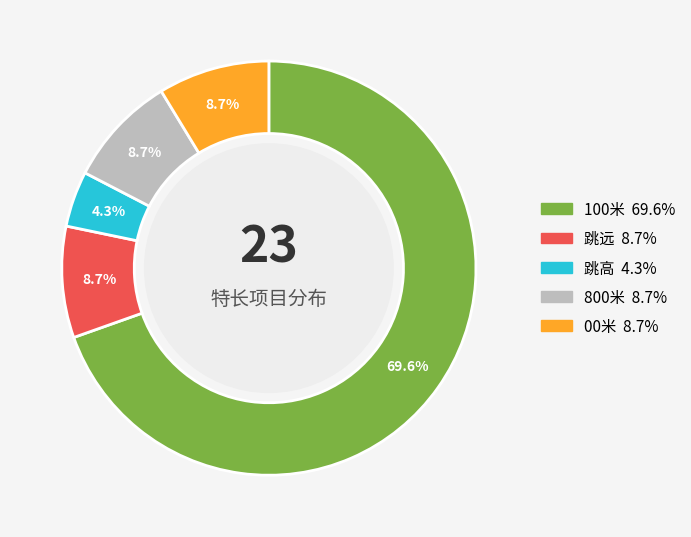

What is the largest slice in the pie chart?

100米